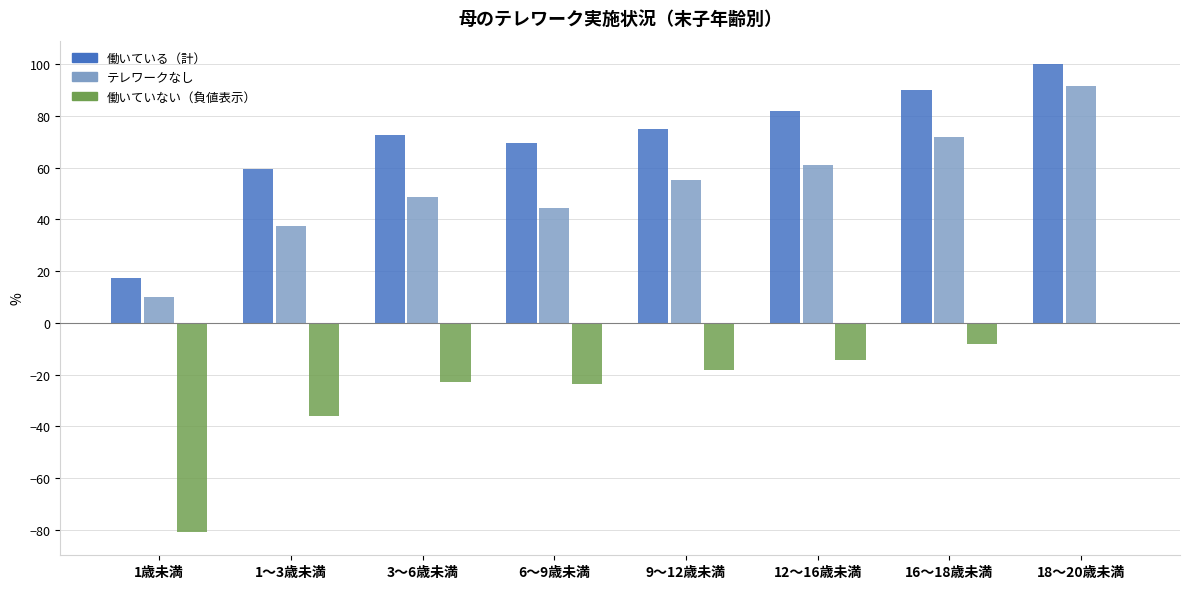

How many categories are shown in the chart?

8